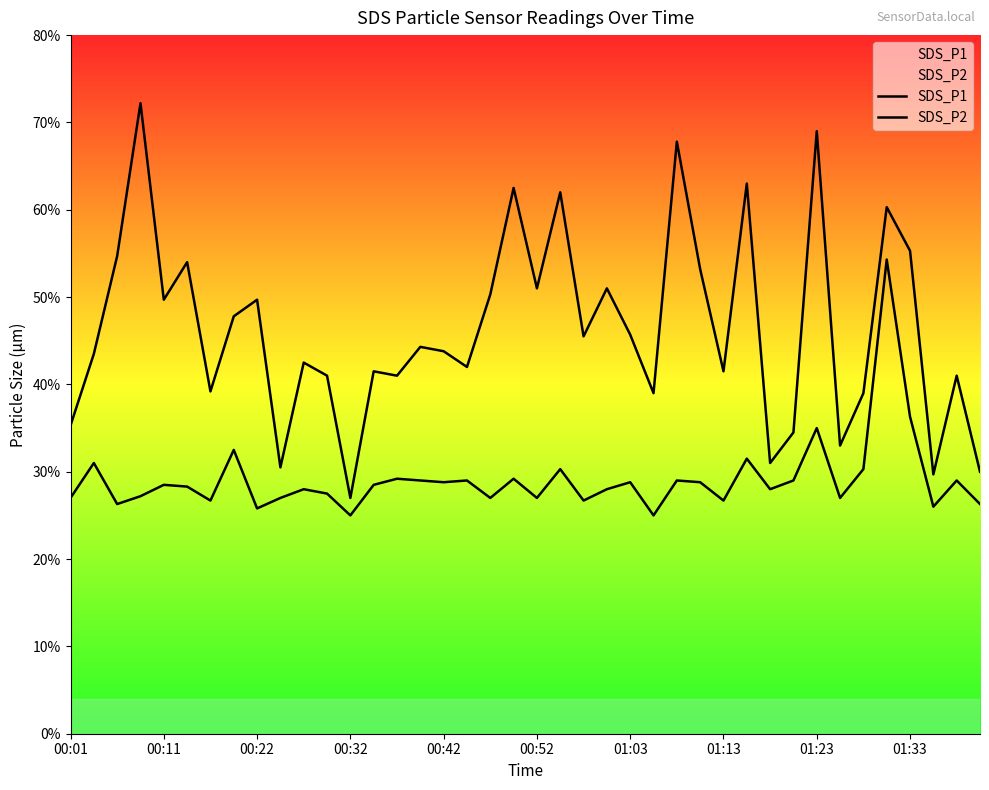

The SDS_P2 series shows 2.9 at 01:03. True or false?

True